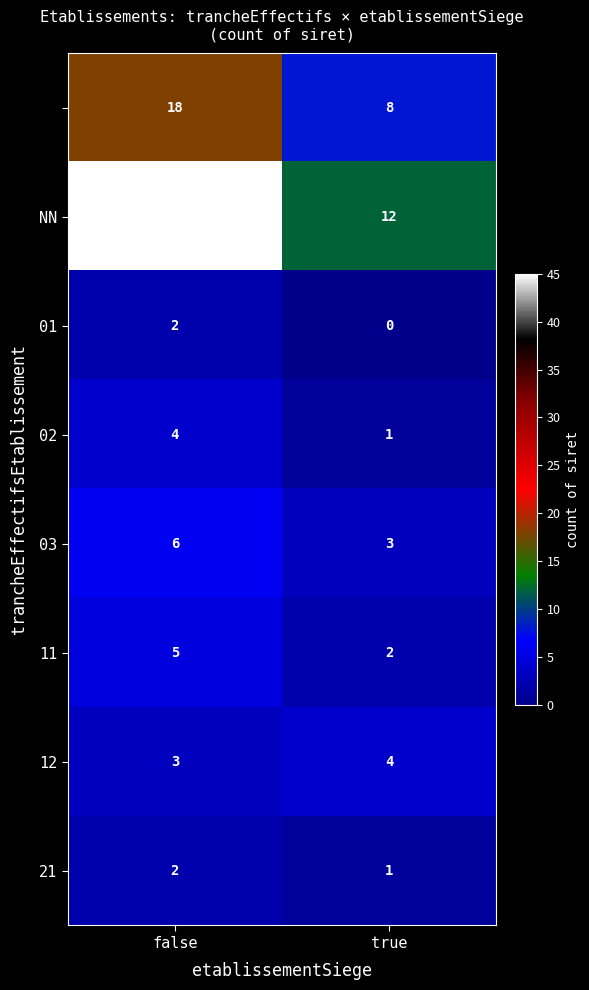

At which category is the sum across all series the highest?

false